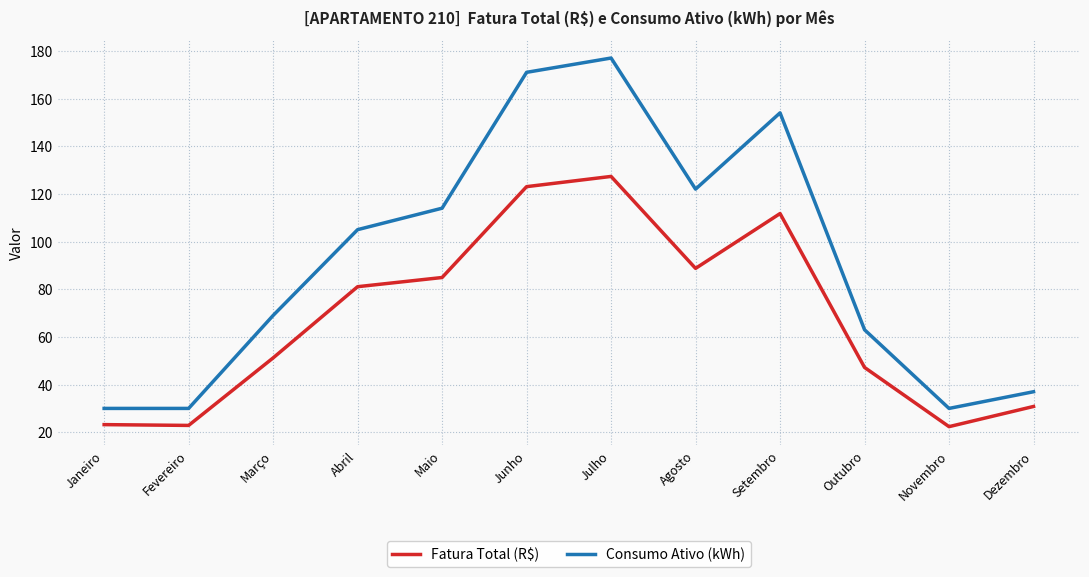

What is the difference between the highest and lowest values at Janeiro?

6.8